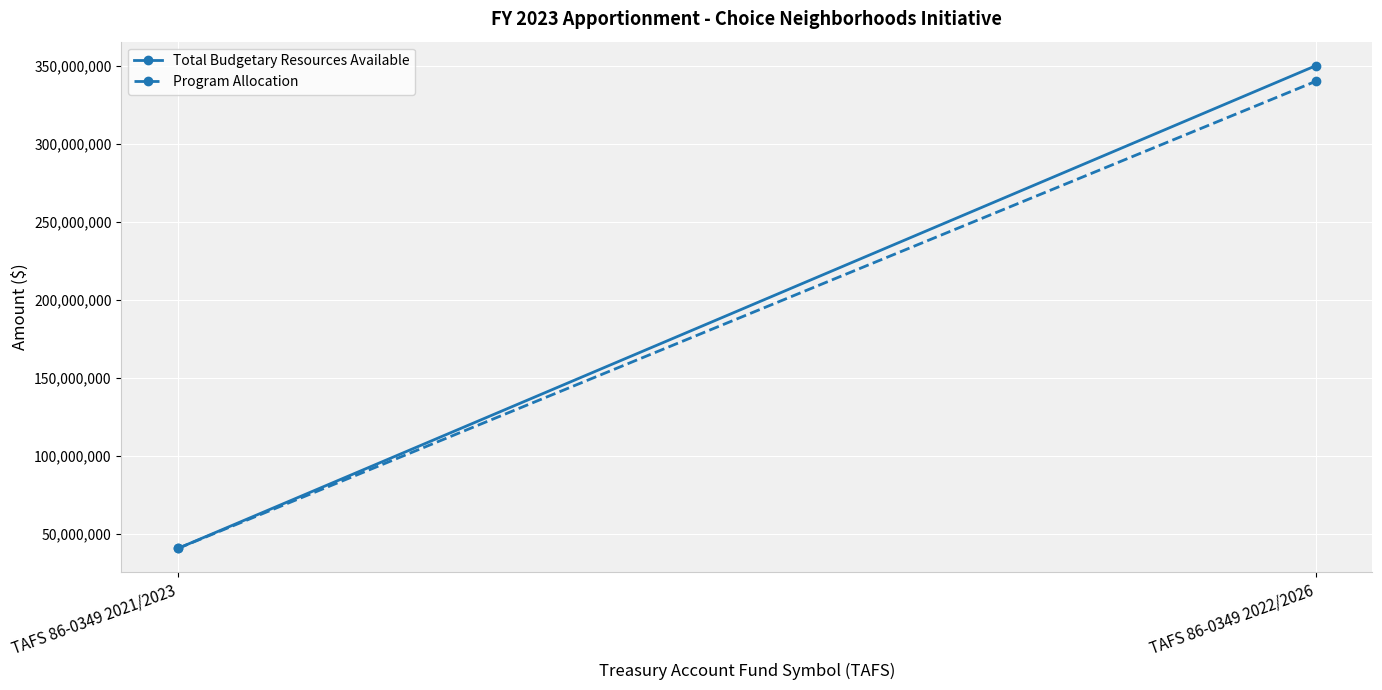

What is the label of the 1st point from the left?

TAFS 86-0349 2021/2023